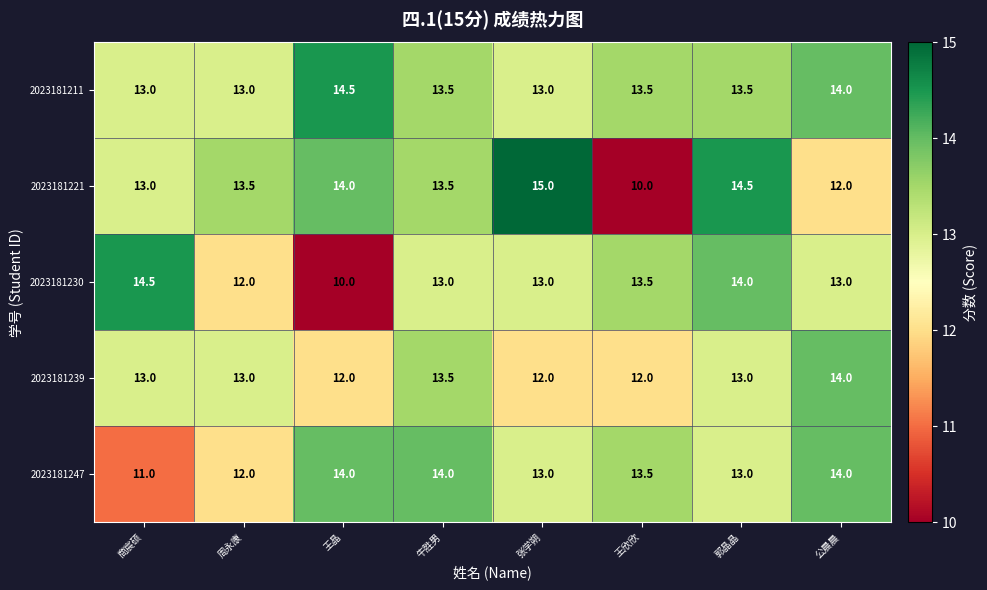

True or false: 2023181211 has a value of 13.5 at 郭晶晶.

True